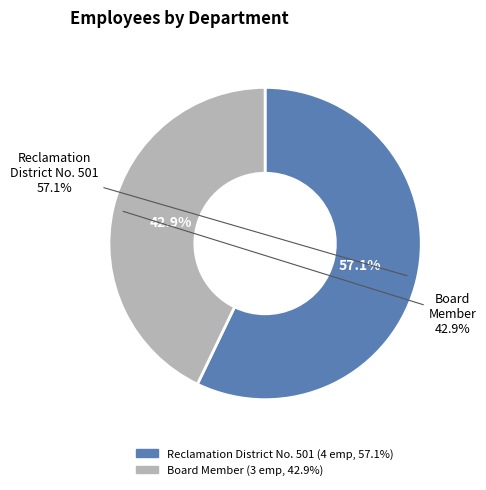

To the nearest percent, what is the average slice percentage?

50%